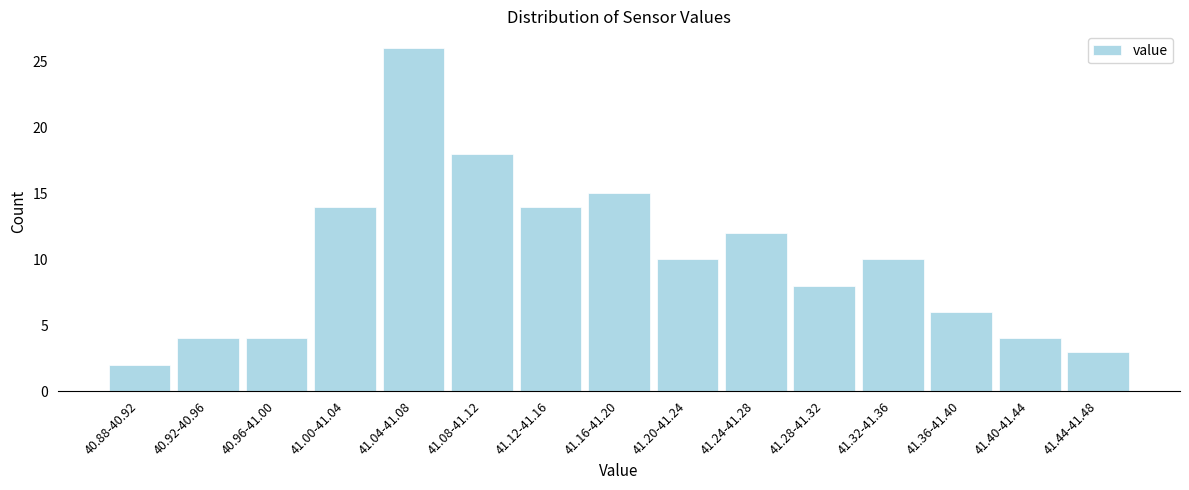

Reading right to left, list all the values displayed in this chart.

3	4	6	10	8	12	10	15	14	18	26	14	4	4	2